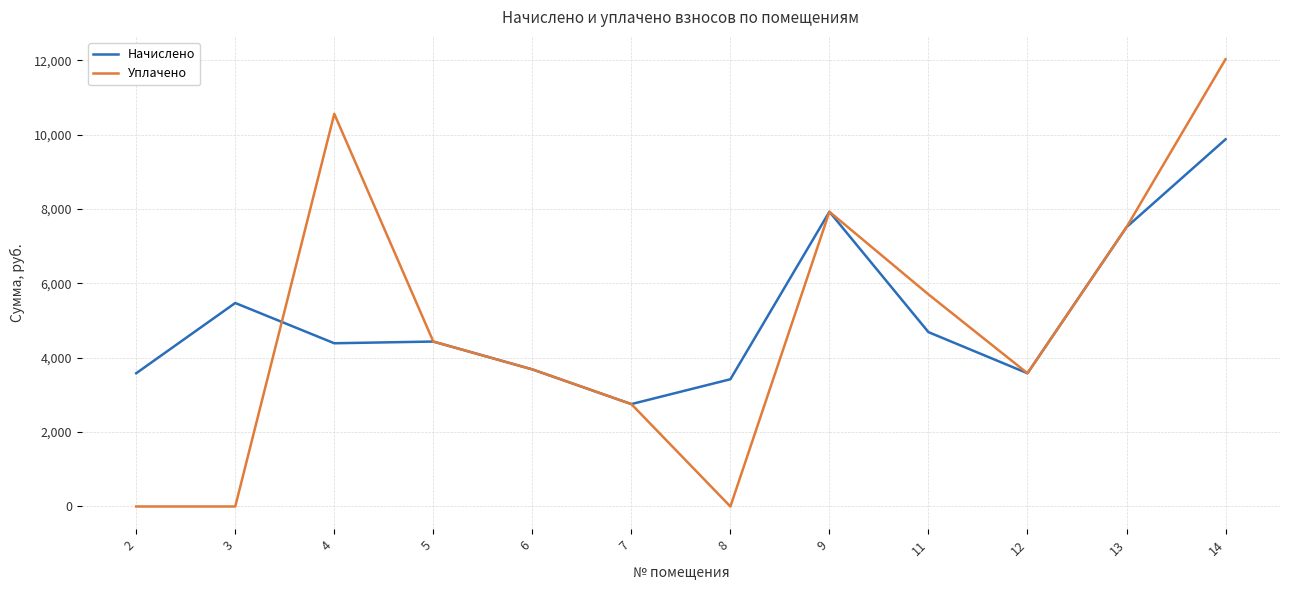

After their last crossing, which series has the higher values: Уплачено or Начислено?

Уплачено